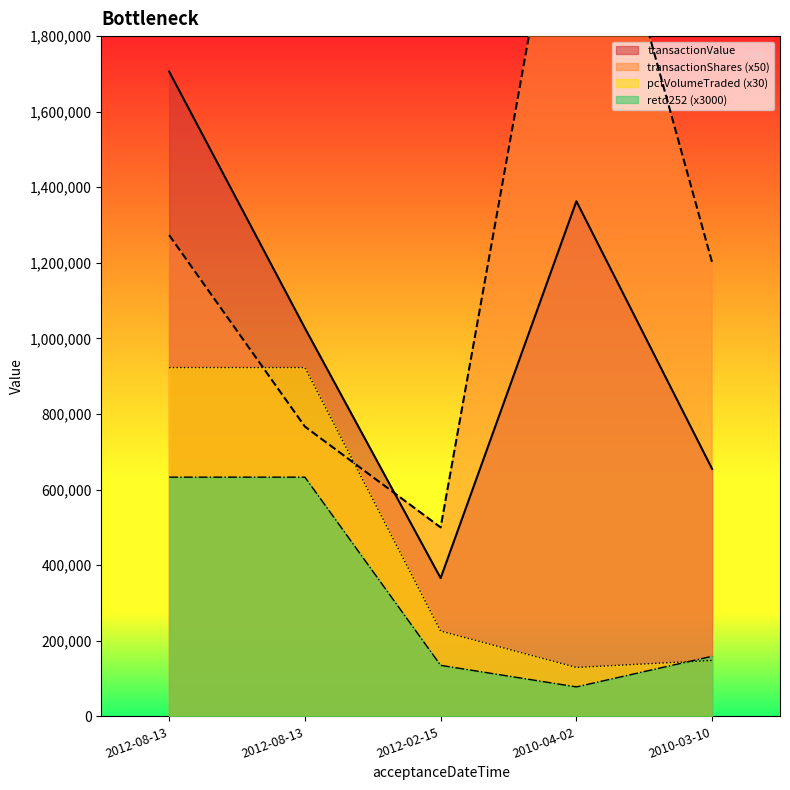

The pctVolumeTraded series shows 922950 at 2012-08-13. True or false?

True